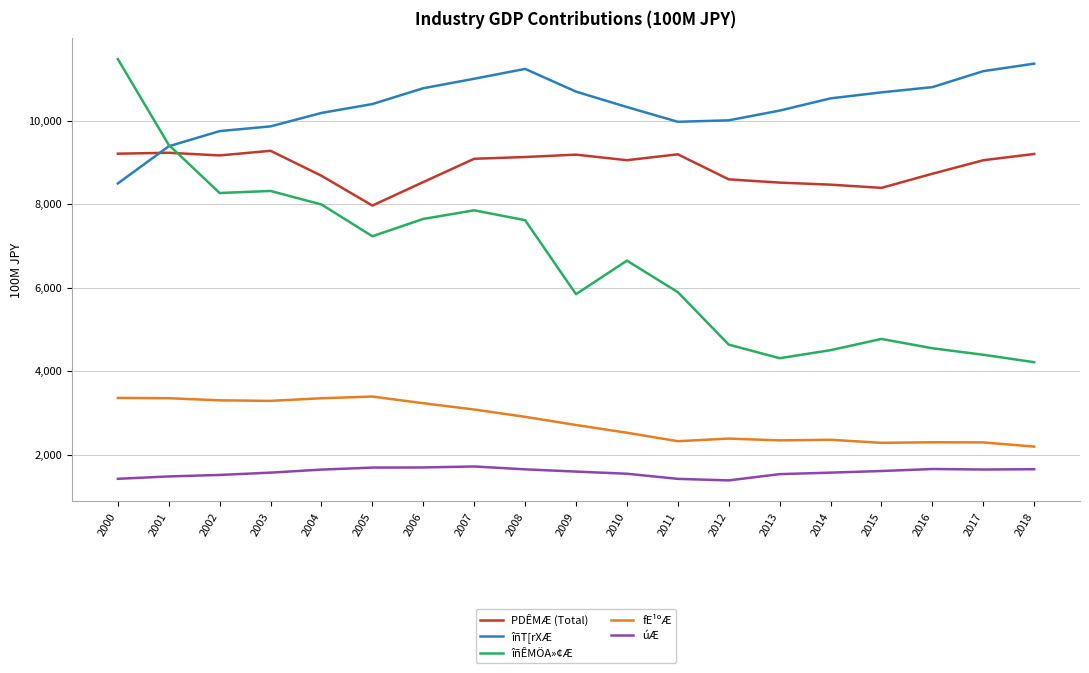

What is the spread (max minus min) of values at 2010?

8784